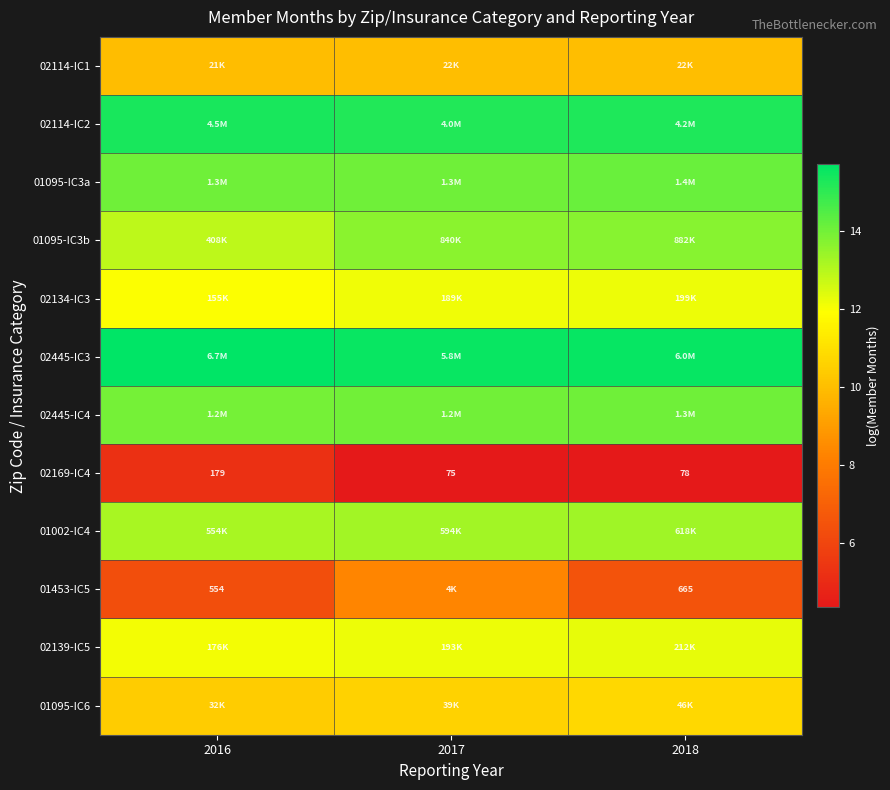

True or false: 02114-IC2 has a value of 25.9 at 2016.

False